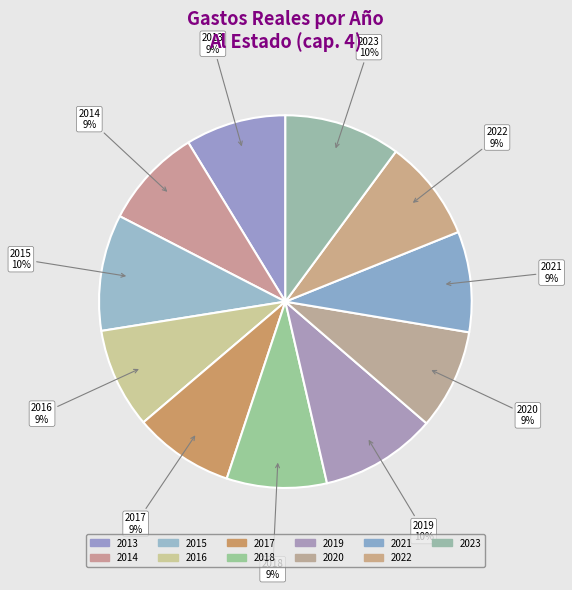

To the nearest percent, what percentage of the pie is 2016?

9%